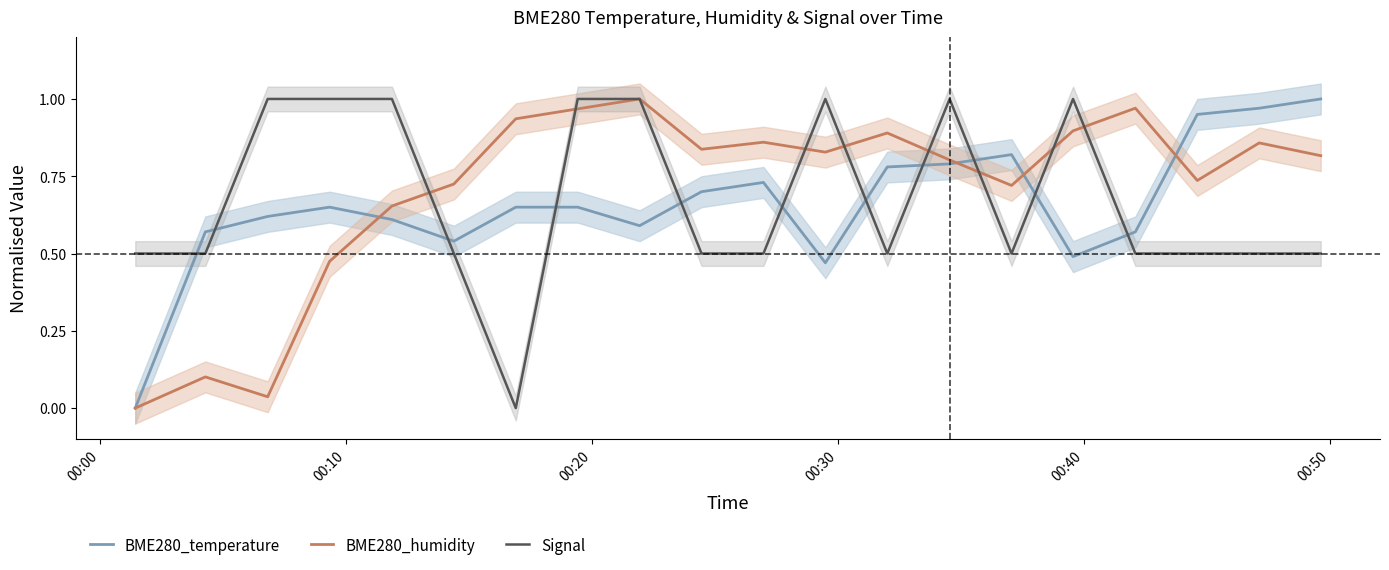

How many intersections are there between Signal and BME280_temperature?

11